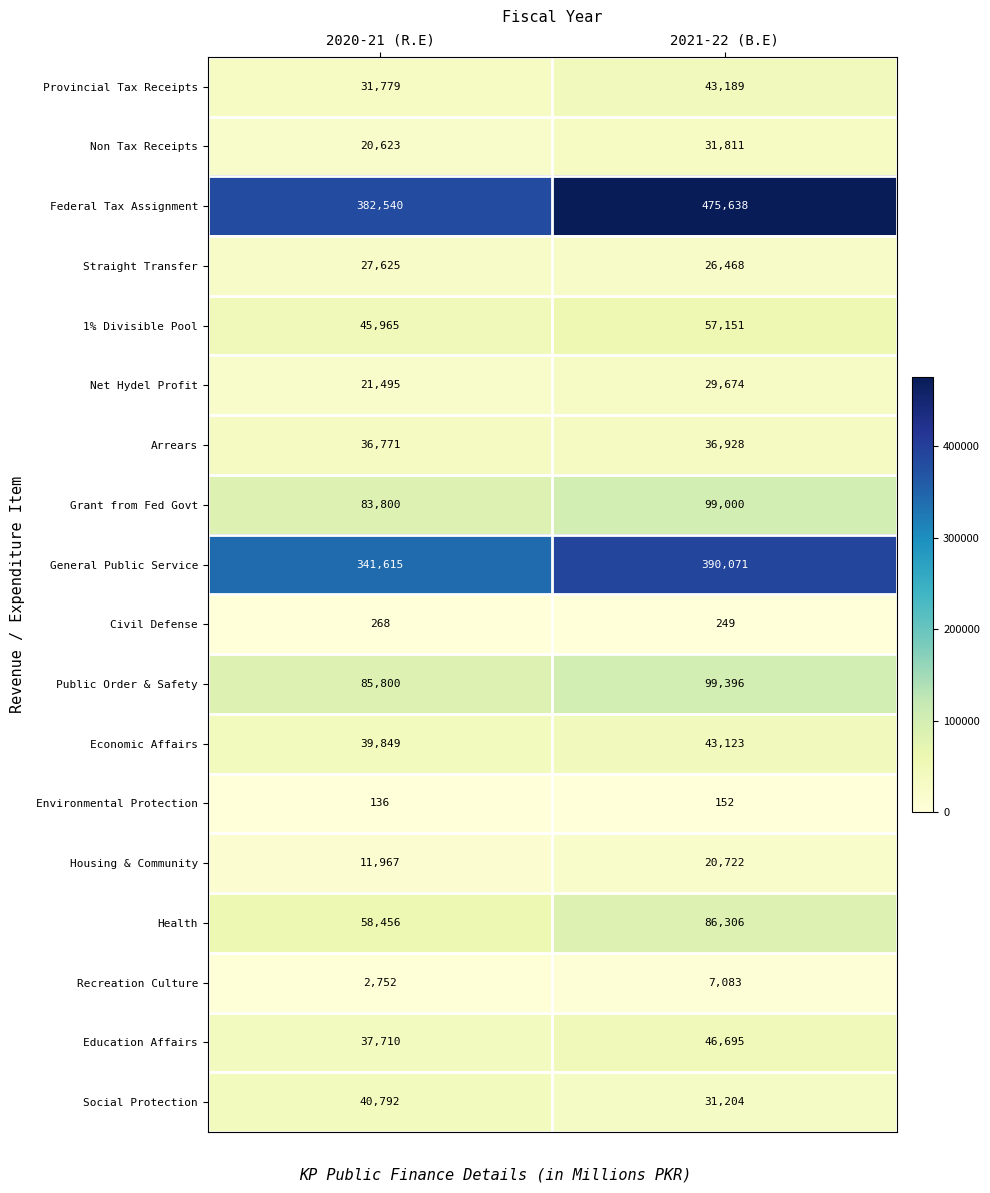

Which series has the largest total across all categories?

Federal Tax Assignment